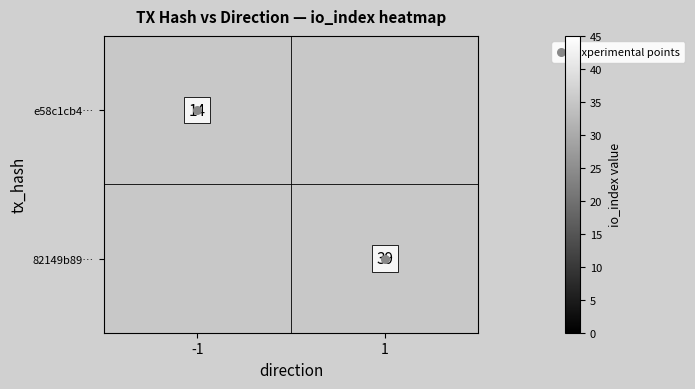

The value of 82149b89… at 1 is 39.0. True or false?

True